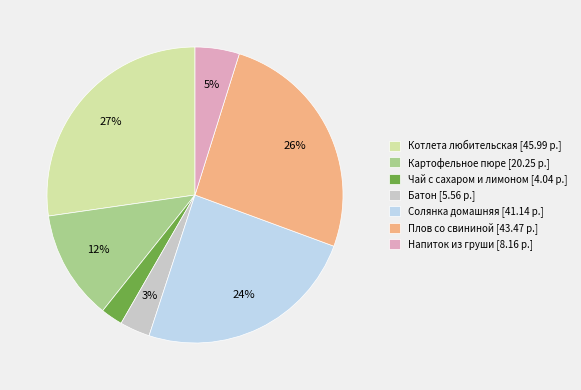

True or false: Котлета любительская [45.99 р.] accounts for 27% of the total.

True